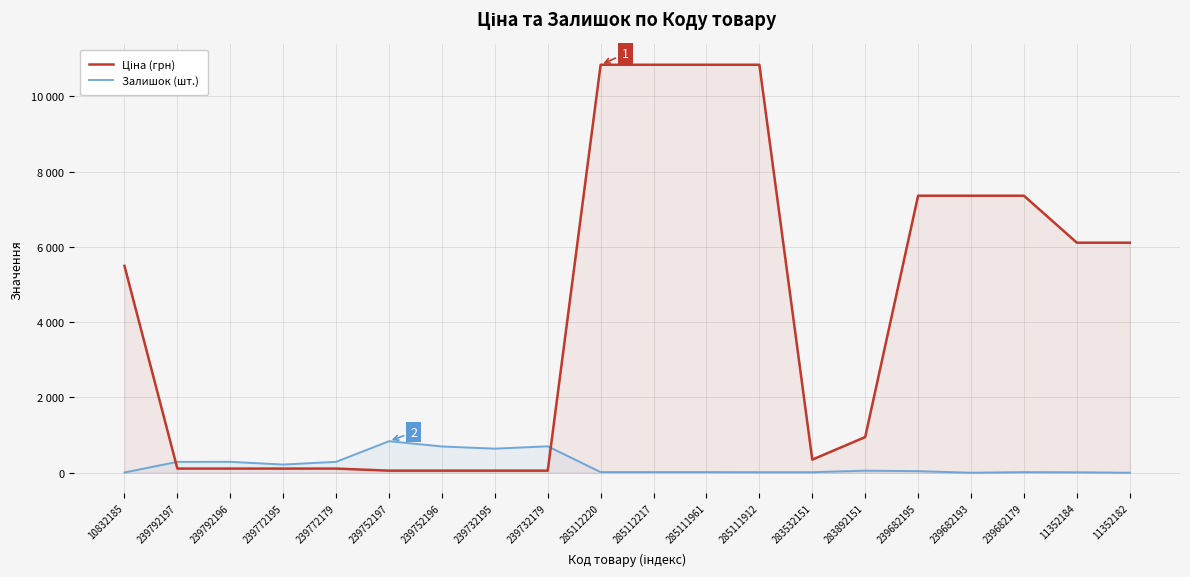

List the series in order of their peak value, highest first.

Ціна (грн), Залишок (шт.)